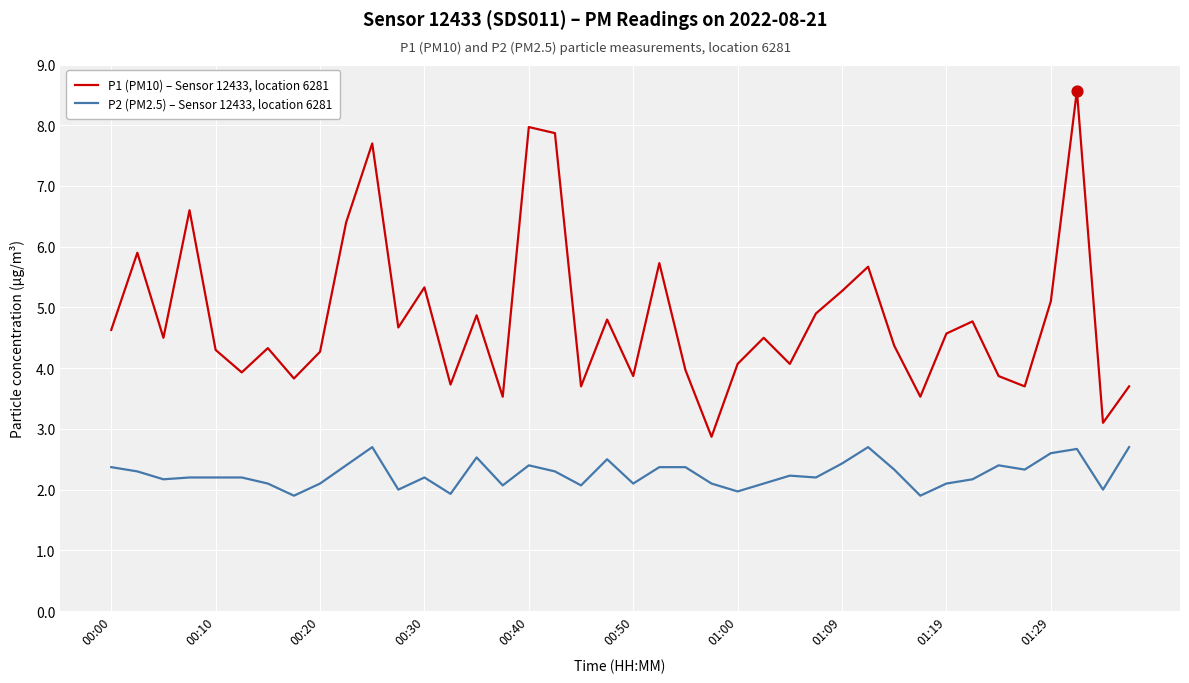

Which series has the widest spread of values?

P1 (PM10) – Sensor 12433, location 6281